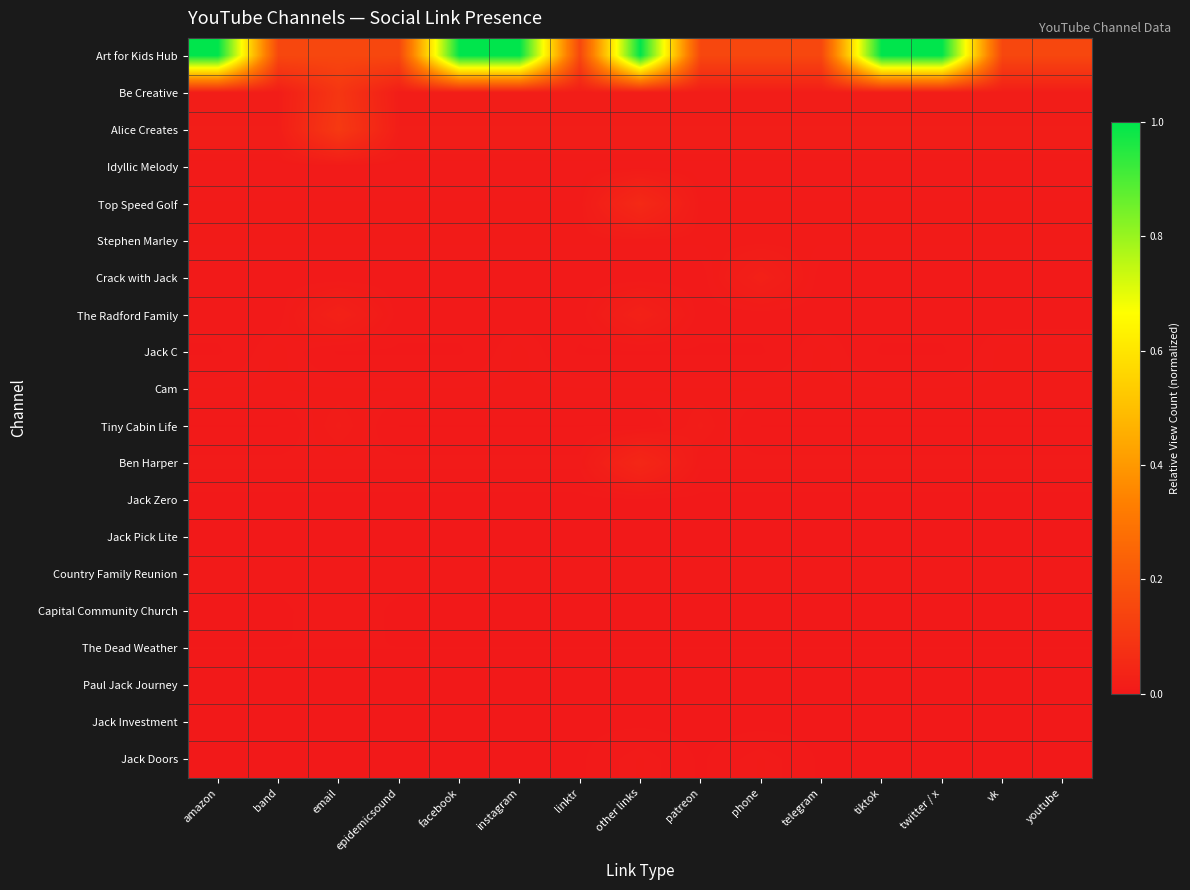

At how many categories does at least one series exceed 0?

15